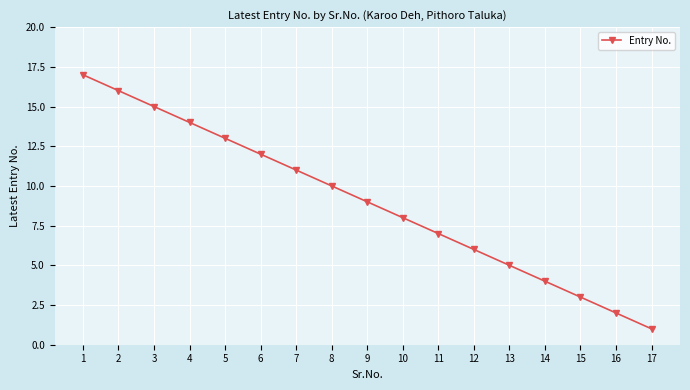

List the labels in order of value, largest first.

1, 2, 3, 4, 5, 6, 7, 8, 9, 10, 11, 12, 13, 14, 15, 16, 17